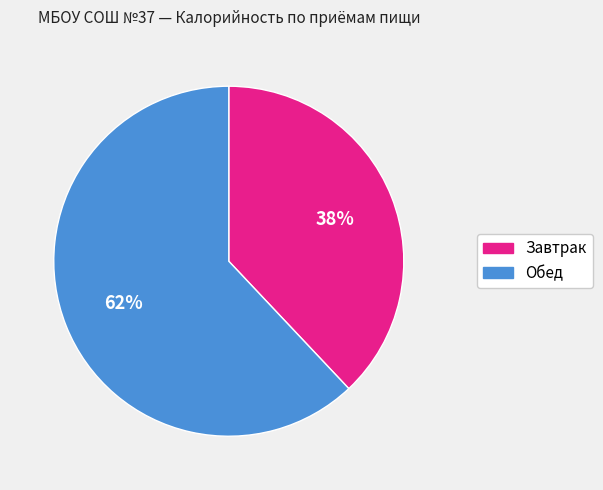

Combined, do Завтрак and Обед account for over 50%?

Yes